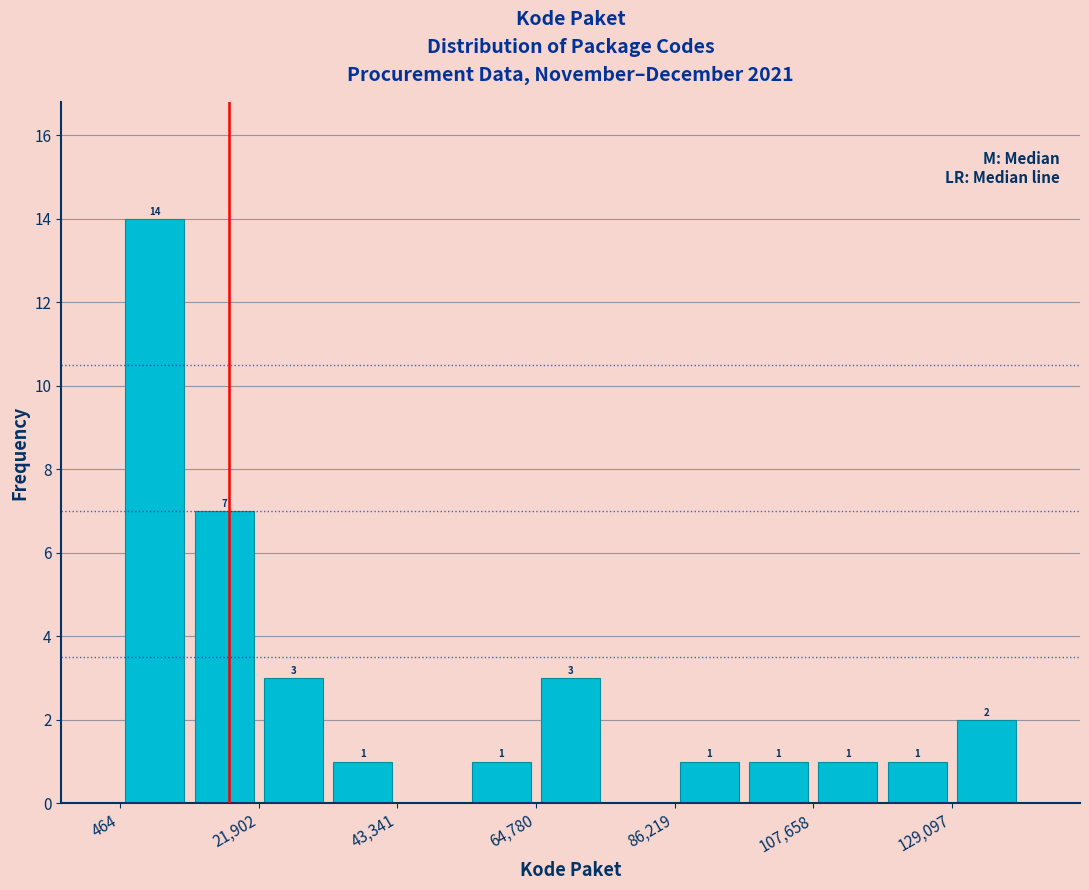

Read against the x-axis, roughly where is the centre of the tallest bar?

5000